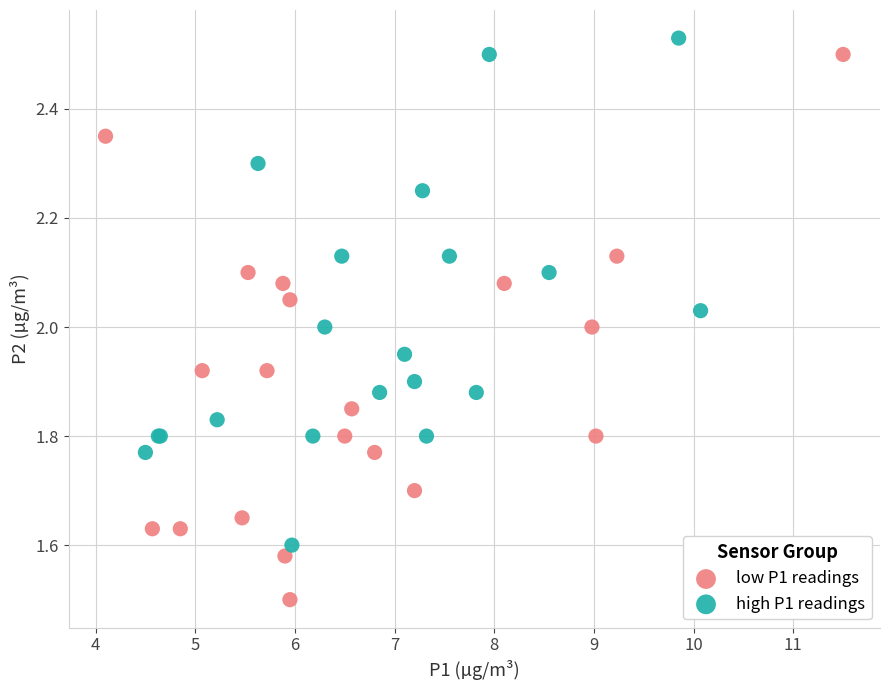

Which series reaches the minimum Y coordinate?

low P1 readings